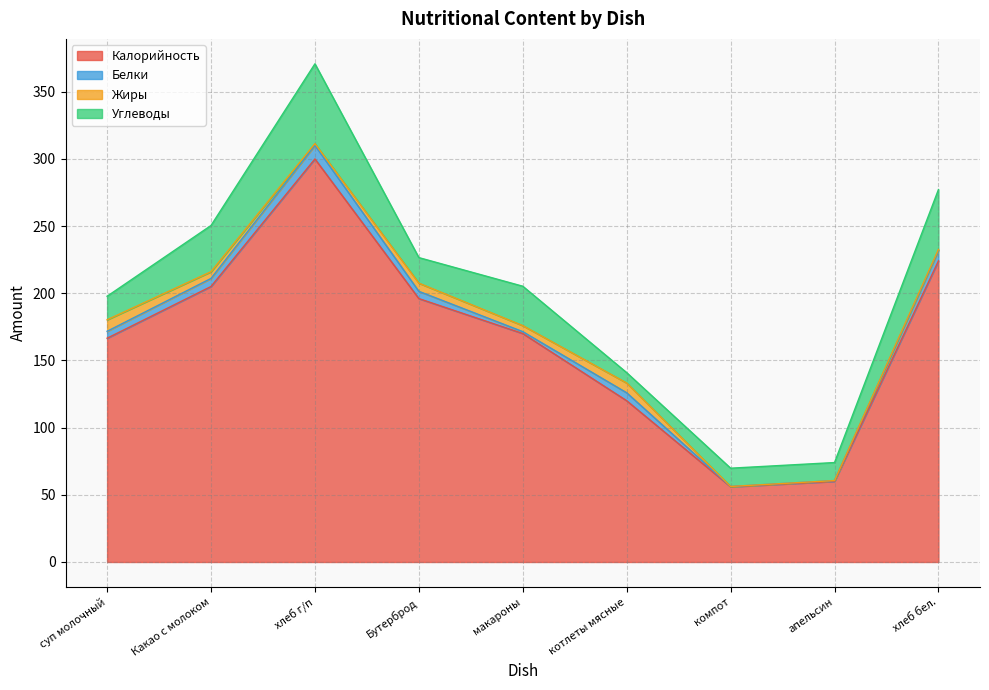

Reading left to right, what are all the values shown in this chart?

Калорийность: суп молочный=166.5	Какао с молоком=205.0	хлеб г/п=299.9	Бутерброд=196.0	макароны=170.0	котлеты мясные=120.0	компот=56.0	апельсин=60.0	хлеб бел.=224.0
Белки: суп молочный=5.2	Какао с молоком=6.0	хлеб г/п=10.0	Бутерброд=5.4	макароны=1.4	котлеты мясные=5.9	компот=0.2	апельсин=0.6	хлеб бел.=7.5
Жиры: суп молочный=8.6	Какао с молоком=5.0	хлеб г/п=1.4	Бутерброд=6.1	макароны=4.5	котлеты мясные=7.3	компот=0.0	апельсин=0.0	хлеб бел.=1.0
Углеводы: суп молочный=17.5	Какао с молоком=34.4	хлеб г/п=59.4	Бутерброд=19.0	макароны=29.3	котлеты мясные=7.7	компот=13.6	апельсин=13.4	хлеб бел.=44.5